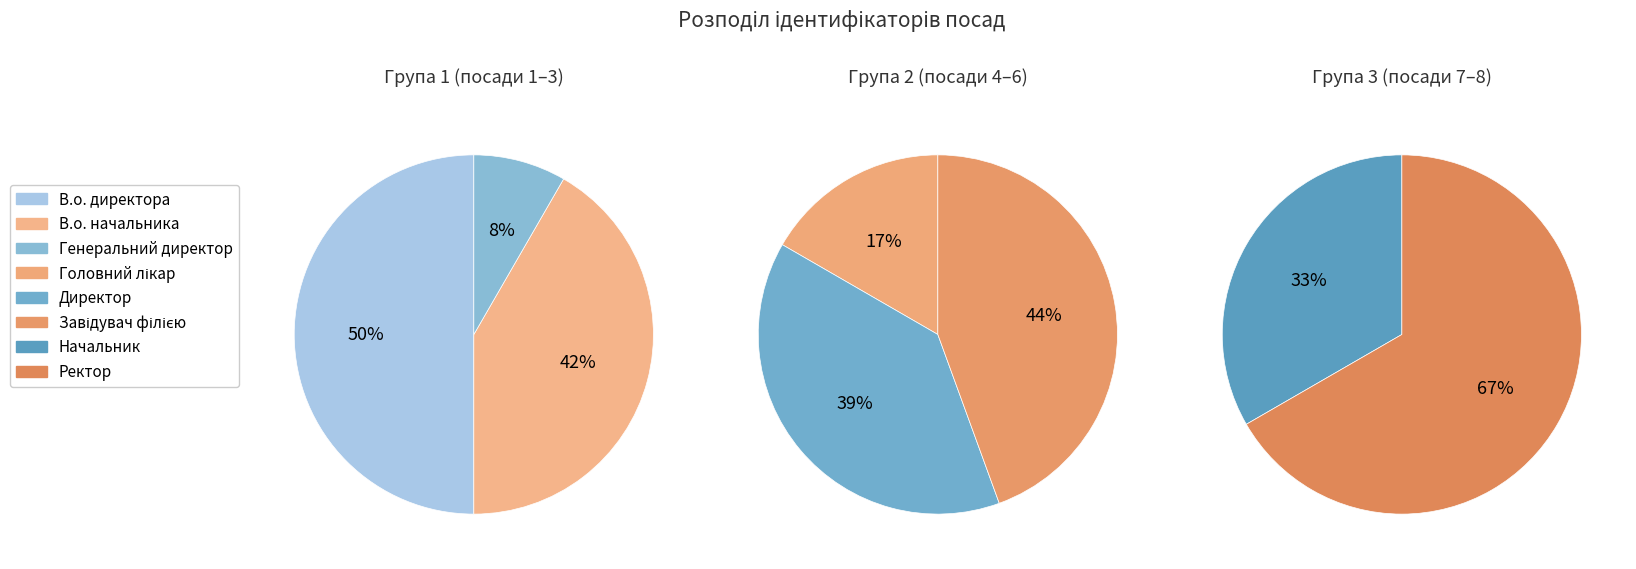

What is the change in value from В.о. начальника to Начальник?

-3